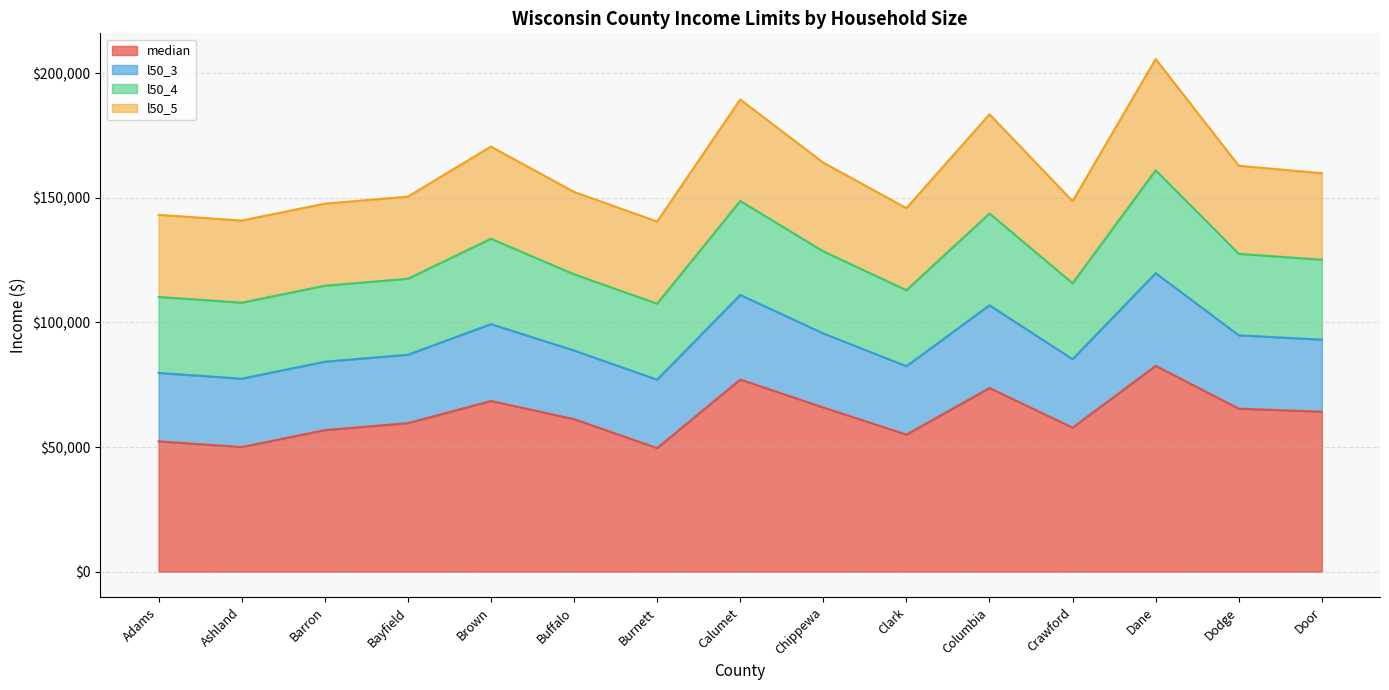

What is the total value across all series at Barron?

147700